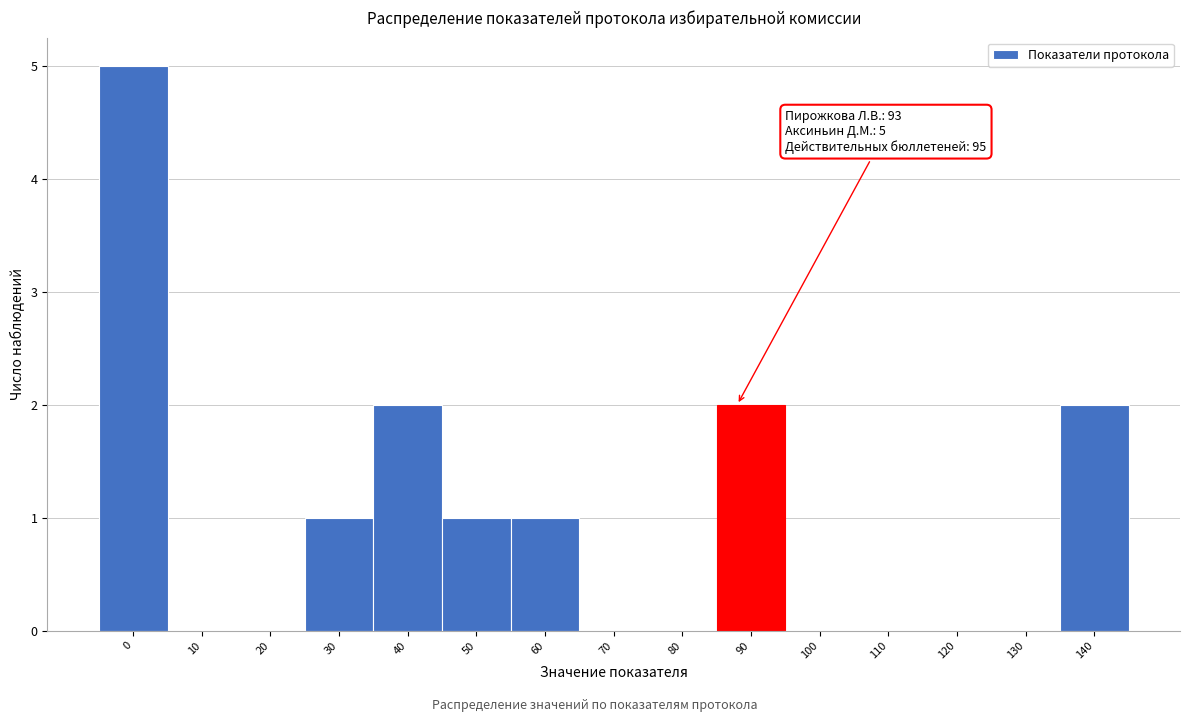

Reading right to left, transcribe all the data shown in this chart.

140=2	130=0	120=0	110=0	100=0	90=2	80=0	70=0	60=1	50=1	40=2	30=1	20=0	10=0	0=5